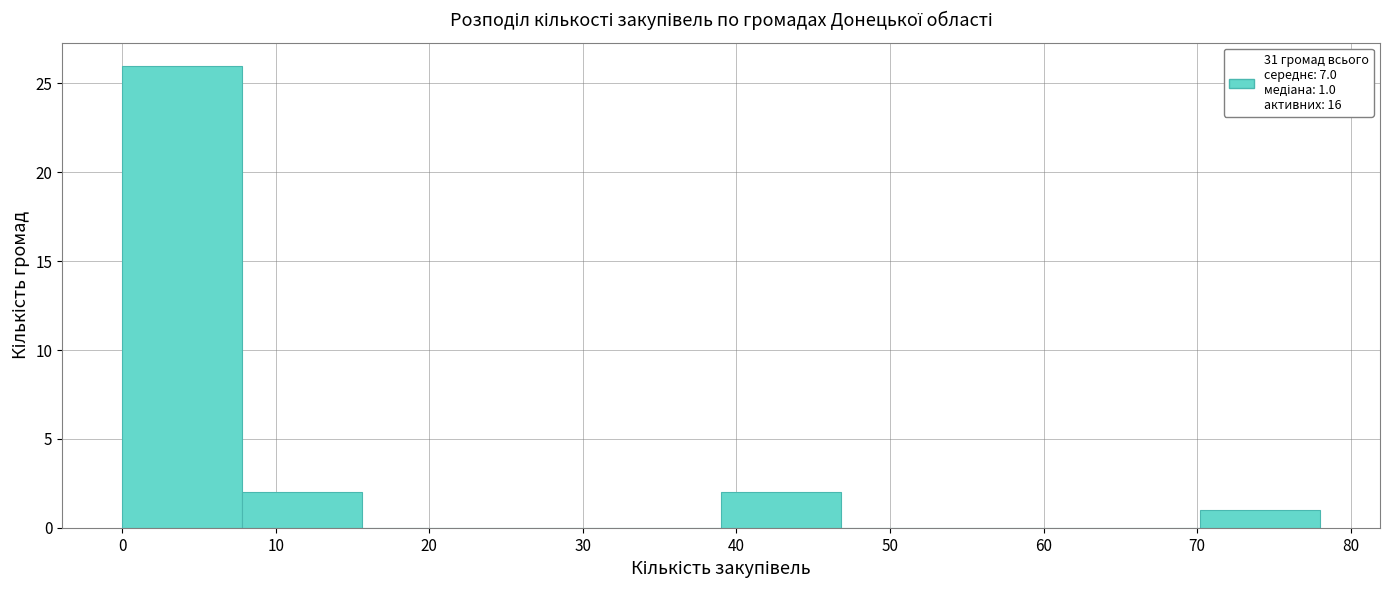

Over which range of the x-axis is the bar tallest?

0.0 to 7.8